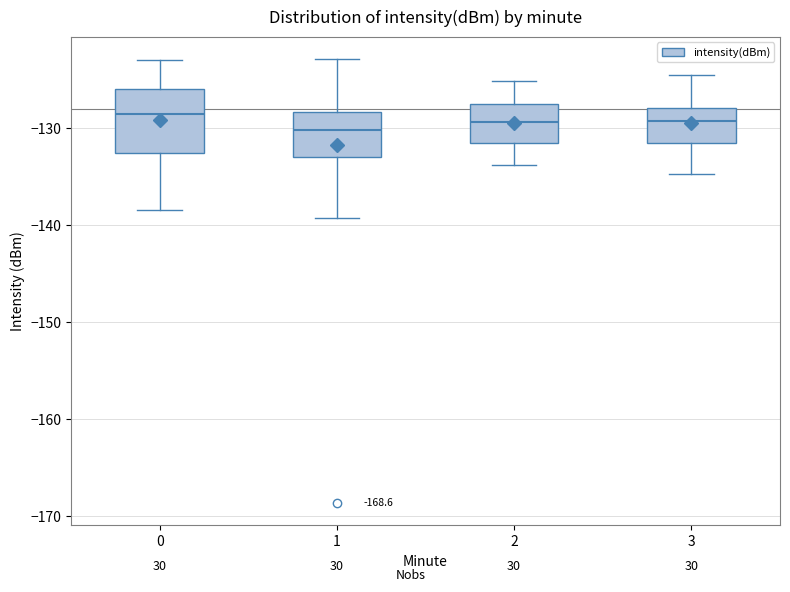

Reading left to right, transcribe this box plot: for each box, give where its median line is, the range the box spans, and where its two whiskers end, as read against the y-axis. The values are not printed on the chart, so give them approximately, as read against the axis.

0: median -128, box -133 to -126, whiskers -138 to -123
1: median -130, box -133 to -128, whiskers -139 to -123
2: median -129, box -131 to -127, whiskers -134 to -125
3: median -129, box -132 to -128, whiskers -135 to -124